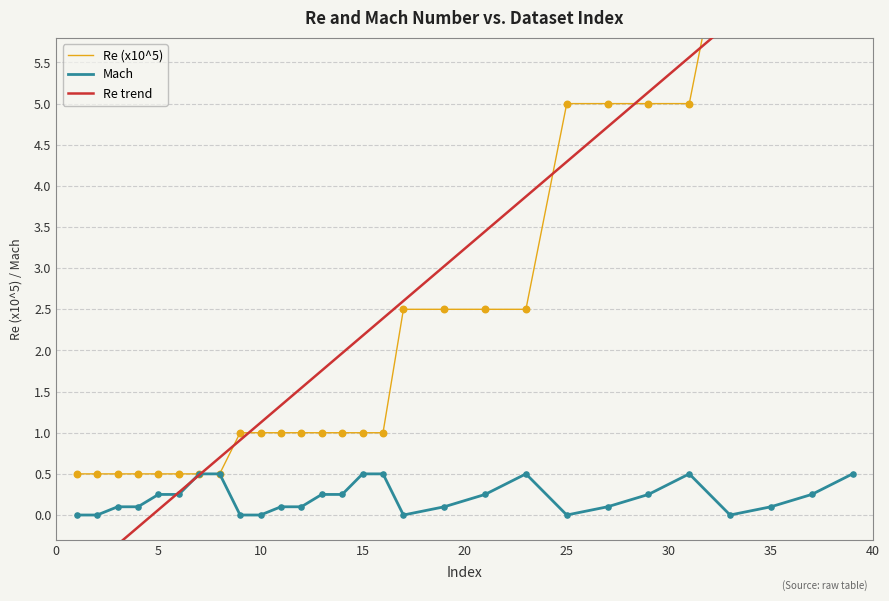

At how many categories does at least one series exceed 5?

6